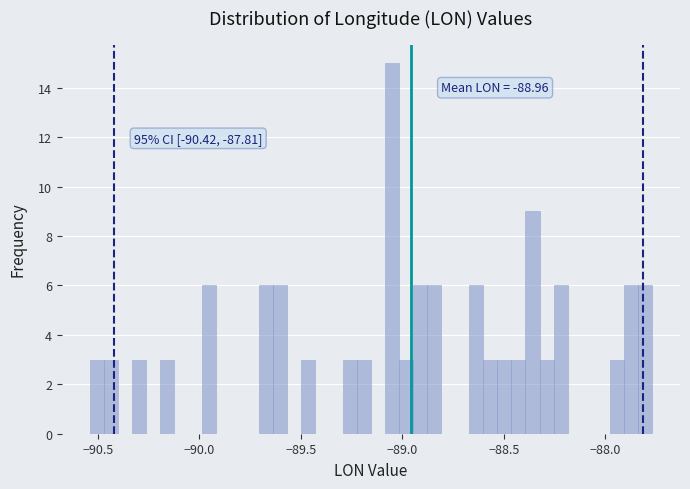

Around what value on the x-axis is the tallest bar? Give the approximate position of its centre, as read against the axis.

-89.05